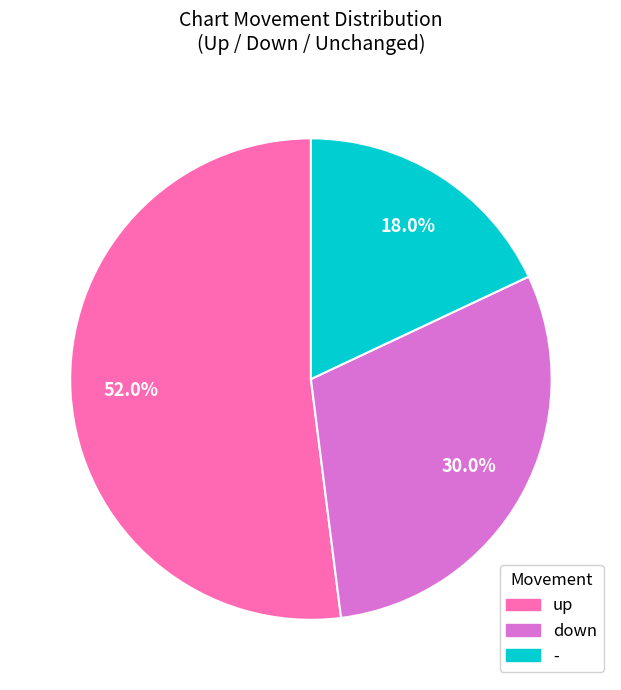

Combined, what portion of the pie is down and -?

48.0%